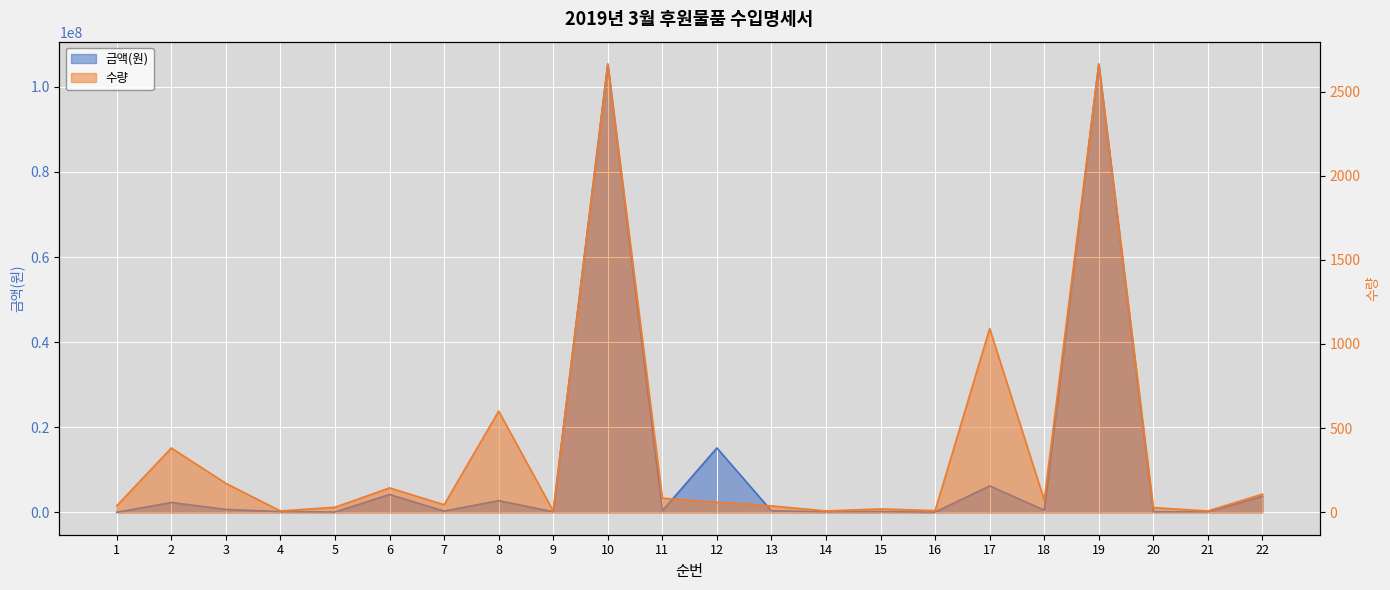

What is the sum of the 수량 values at 18 and 17?

1165